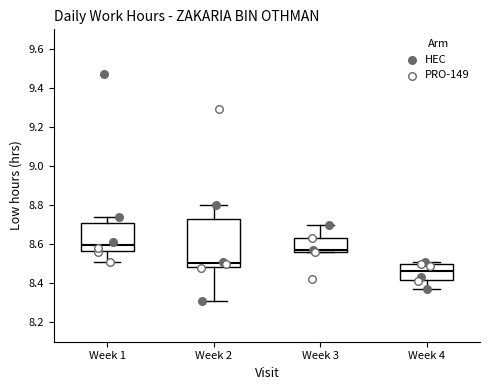

Comparing the boxes themselves (not the whiskers), which one is the tallest?

Week 2